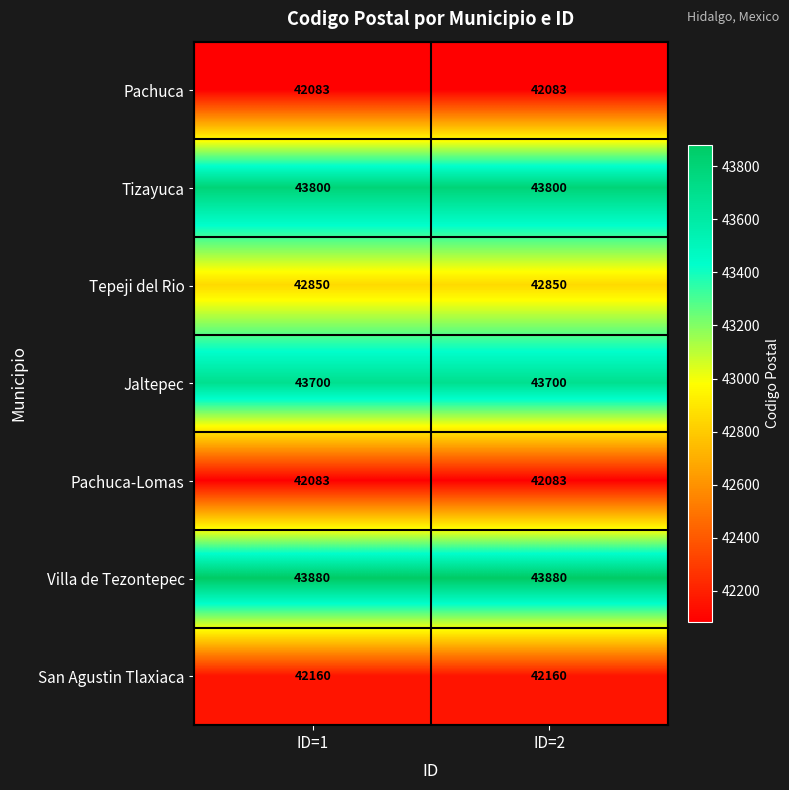

What is the greatest value displayed?

43880